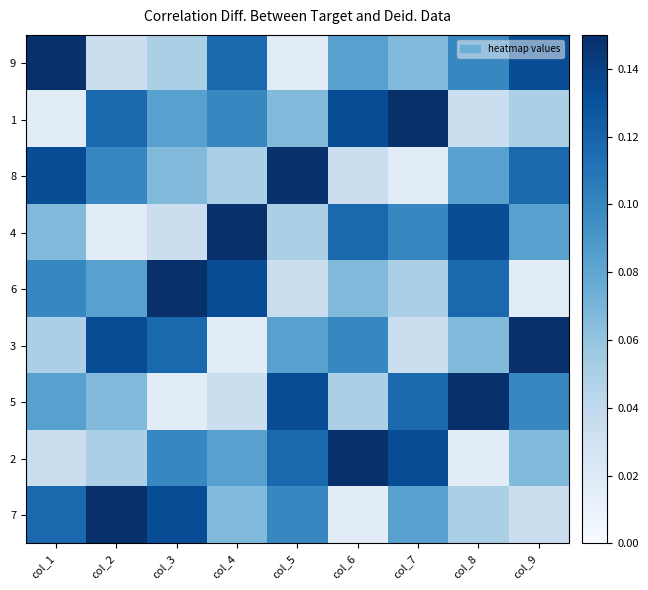

Reading left to right, transcribe all the data shown in this chart.

9: col_1=0.1	col_2=0.0	col_3=0.0	col_4=0.1	col_5=0.0	col_6=0.1	col_7=0.1	col_8=0.1	col_9=0.1
1: col_1=0.0	col_2=0.1	col_3=0.1	col_4=0.1	col_5=0.1	col_6=0.1	col_7=0.1	col_8=0.0	col_9=0.0
8: col_1=0.1	col_2=0.1	col_3=0.1	col_4=0.0	col_5=0.1	col_6=0.0	col_7=0.0	col_8=0.1	col_9=0.1
4: col_1=0.1	col_2=0.0	col_3=0.0	col_4=0.1	col_5=0.0	col_6=0.1	col_7=0.1	col_8=0.1	col_9=0.1
6: col_1=0.1	col_2=0.1	col_3=0.1	col_4=0.1	col_5=0.0	col_6=0.1	col_7=0.0	col_8=0.1	col_9=0.0
3: col_1=0.0	col_2=0.1	col_3=0.1	col_4=0.0	col_5=0.1	col_6=0.1	col_7=0.0	col_8=0.1	col_9=0.1
5: col_1=0.1	col_2=0.1	col_3=0.0	col_4=0.0	col_5=0.1	col_6=0.0	col_7=0.1	col_8=0.1	col_9=0.1
2: col_1=0.0	col_2=0.0	col_3=0.1	col_4=0.1	col_5=0.1	col_6=0.1	col_7=0.1	col_8=0.0	col_9=0.1
7: col_1=0.1	col_2=0.1	col_3=0.1	col_4=0.1	col_5=0.1	col_6=0.0	col_7=0.1	col_8=0.0	col_9=0.0